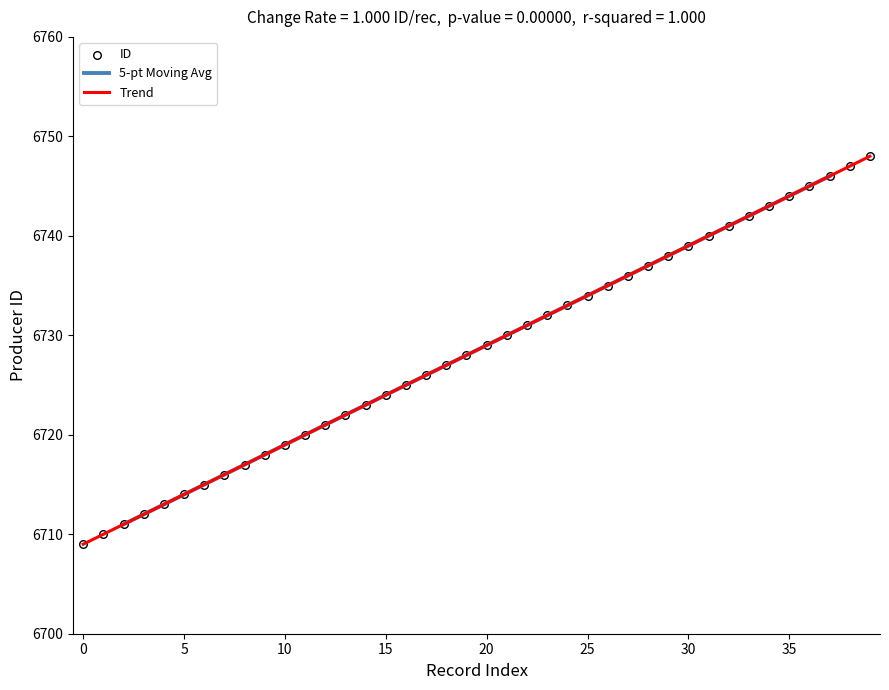

What is the ratio of the value at 6728 to the value at 6712?

1.0